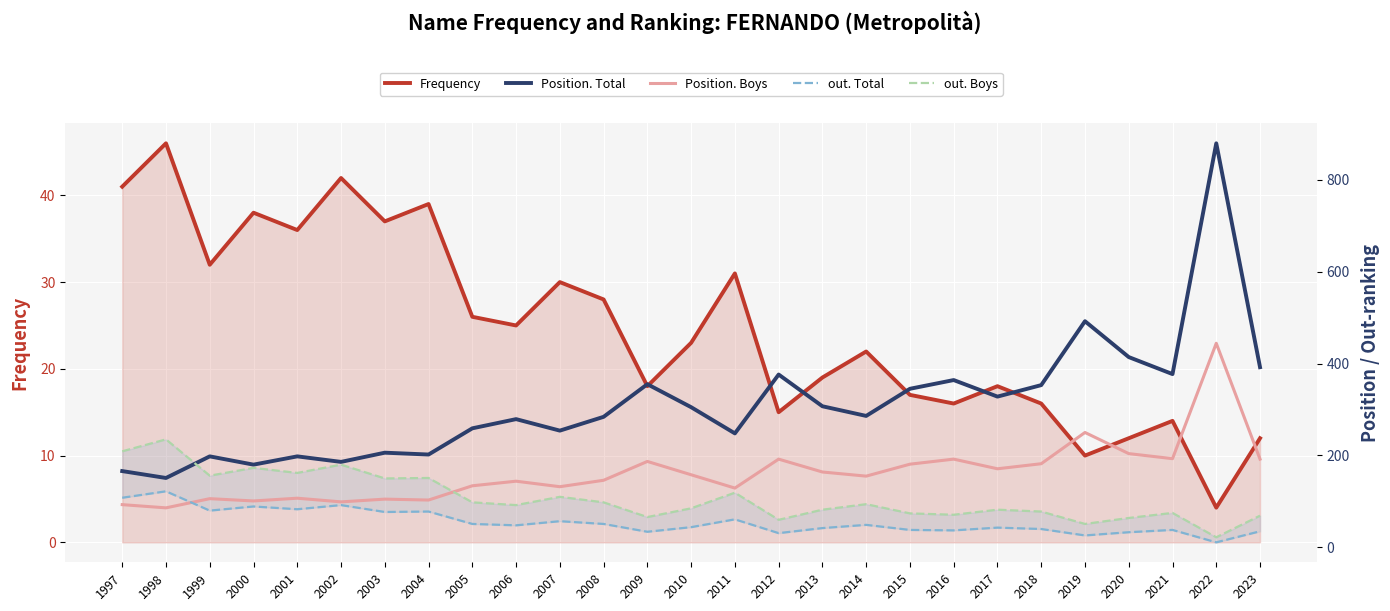

True or false: out. Boys and Frequency intersect in this chart.

False